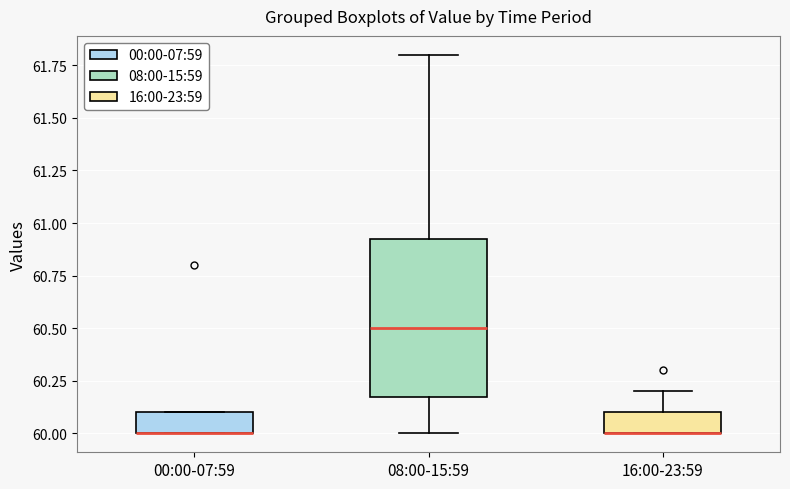

Where does the upper whisker of the box for 16:00-23:59 end on the y-axis? The values are not printed on the chart, so give them approximately, as read against the axis.

60.20